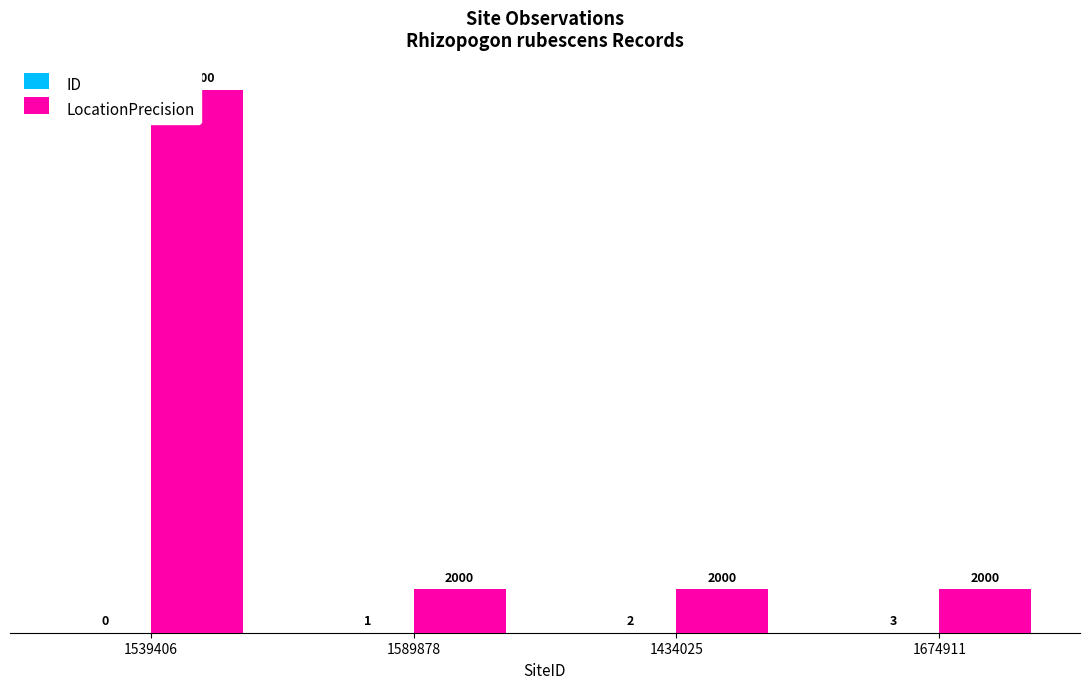

How many bars are there in each group?

2